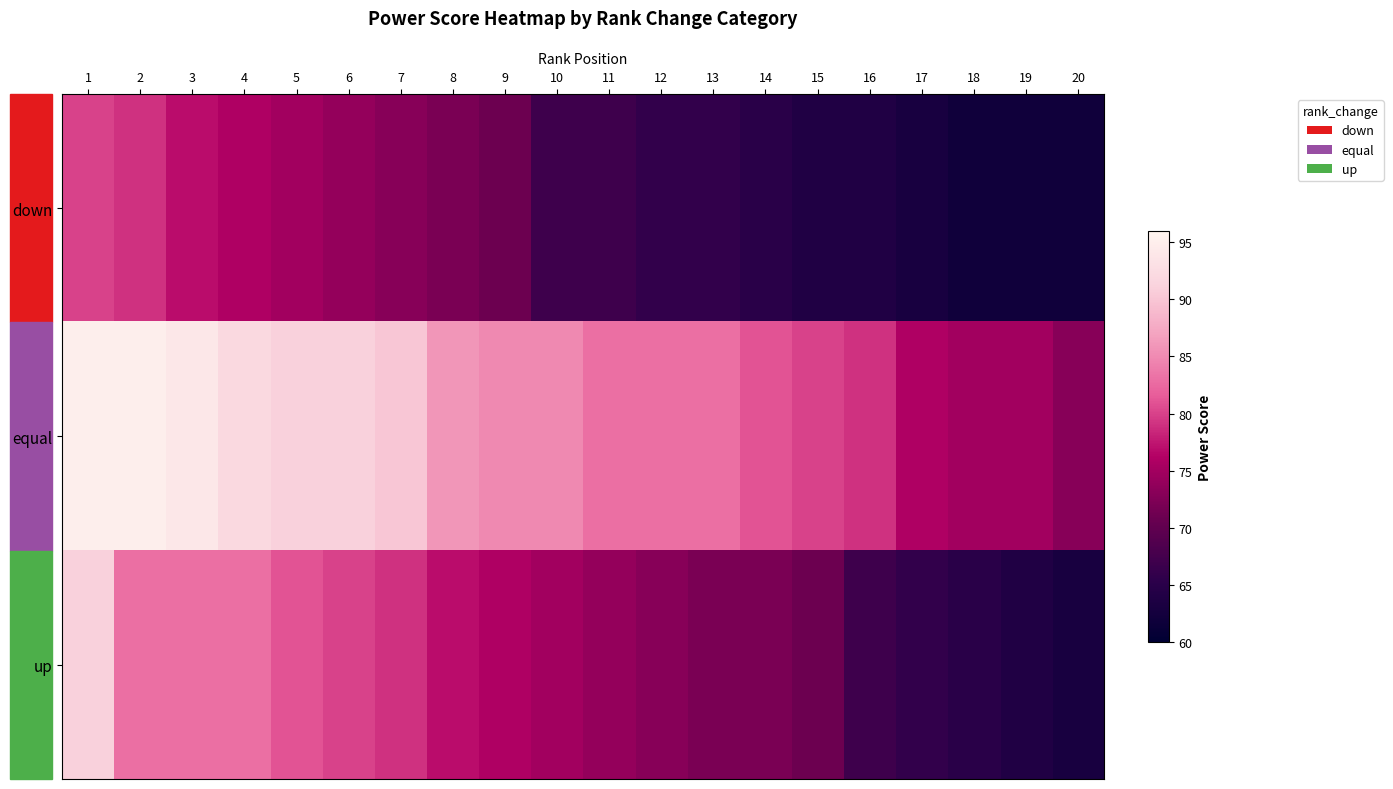

What is the total value across all series at 20?

198